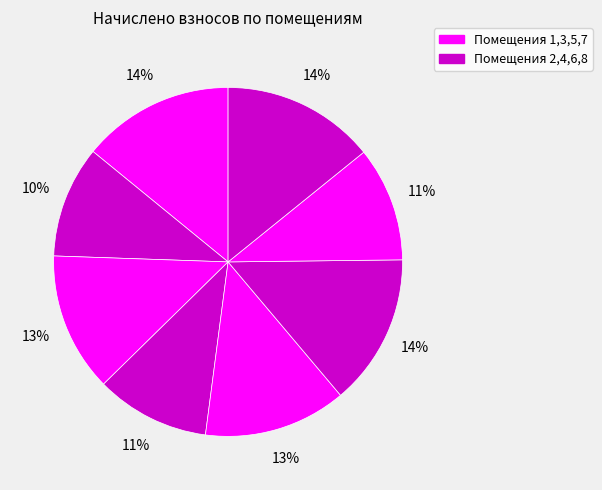

How many segments does this pie chart have?

8